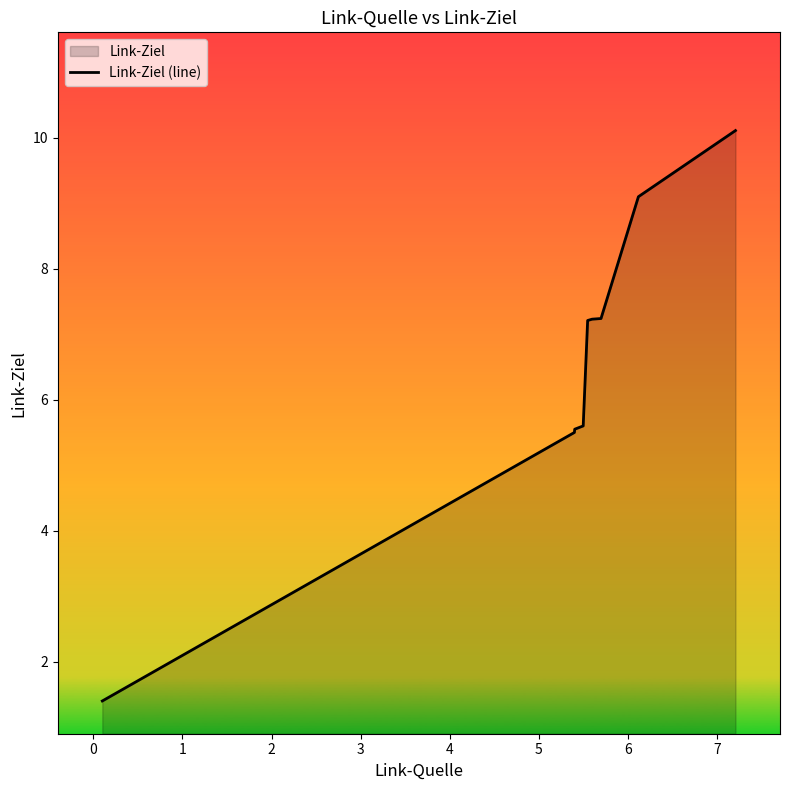

What is the maximum value shown in the chart?

10.1